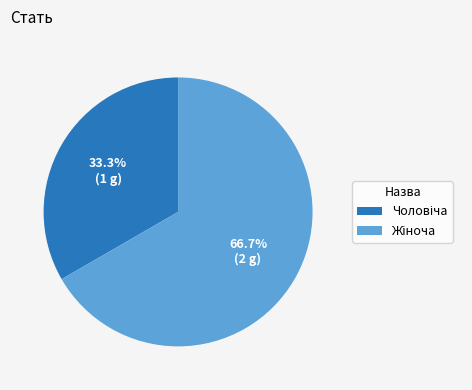

Is there a majority slice in this chart?

Yes